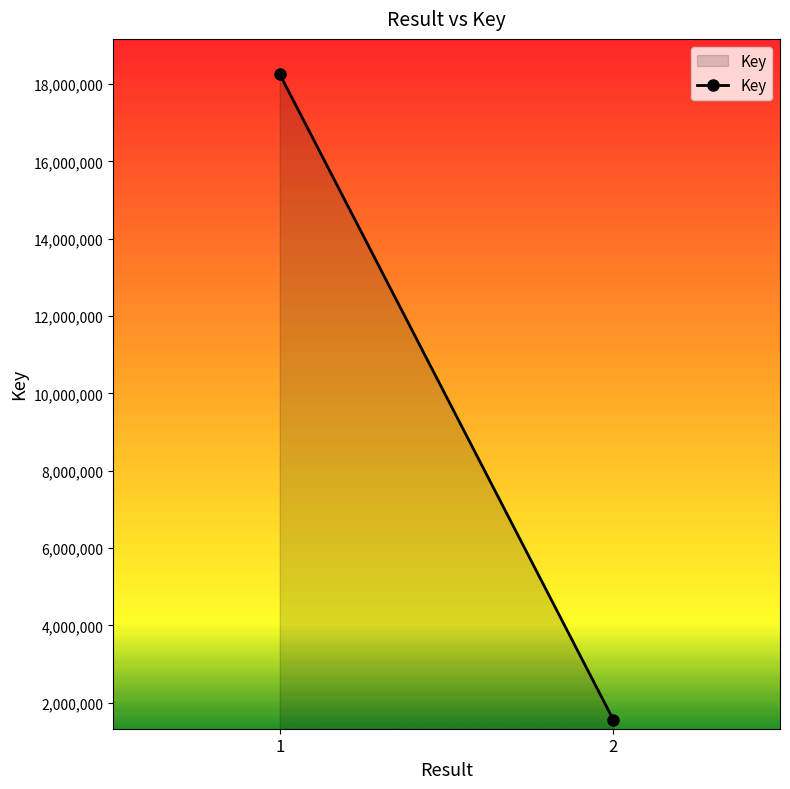

What is the greatest value displayed?

18255959